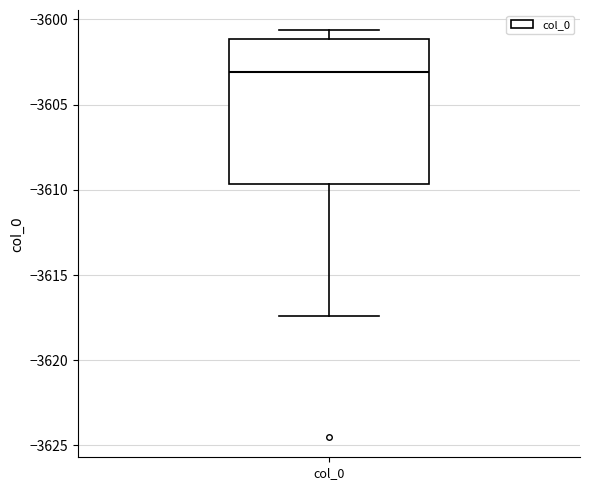

Where is the upper edge of the box for col_0 on the y-axis? The values are not printed on the chart, so give them approximately, as read against the axis.

-3601.0